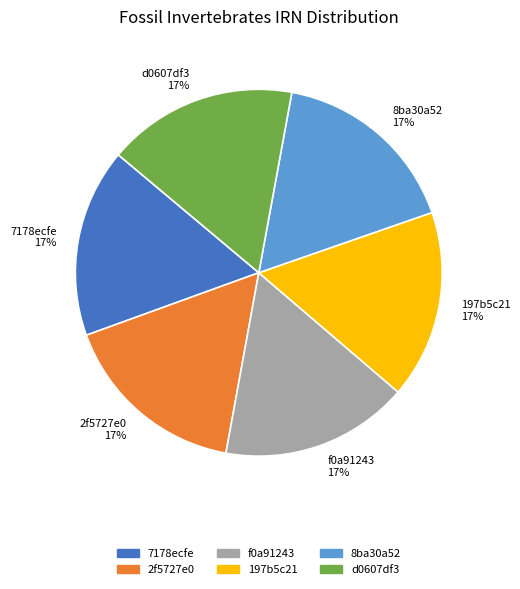

What is the ratio of the value at 197b5c21 to the value at f0a91243?

1.0